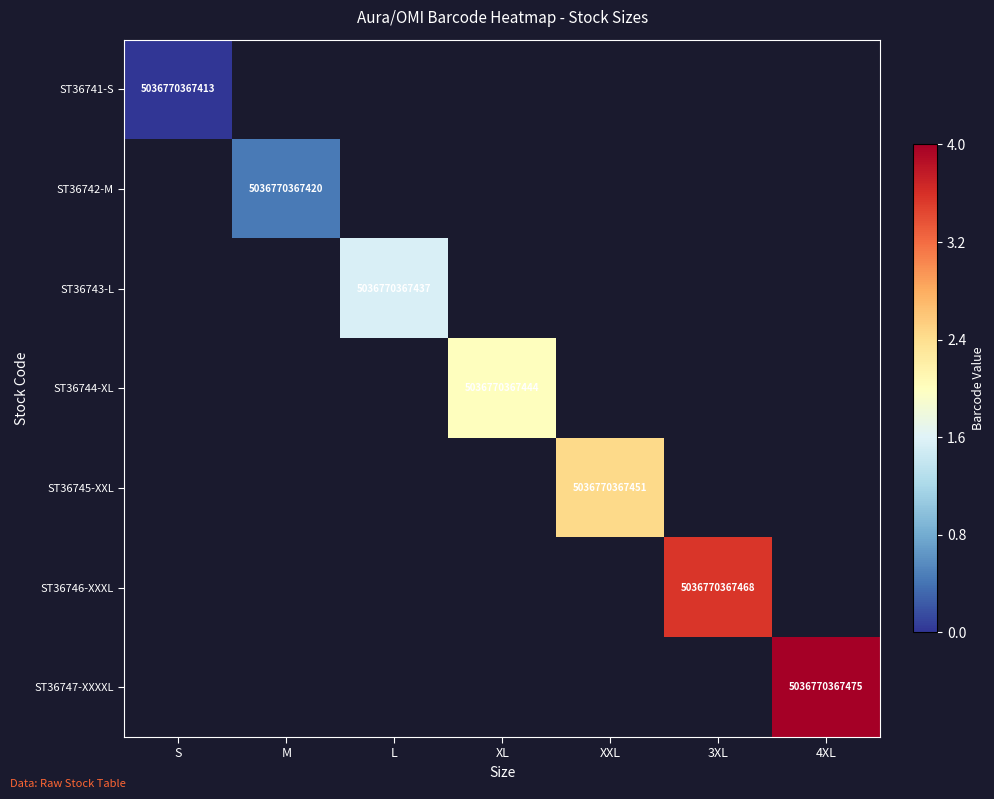

The ST36744-XL series shows 3.4 at XL. True or false?

False